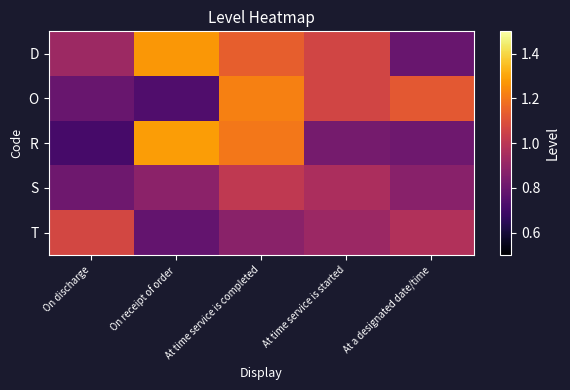

At which category does the chart reach its peak across all series?

On receipt of order